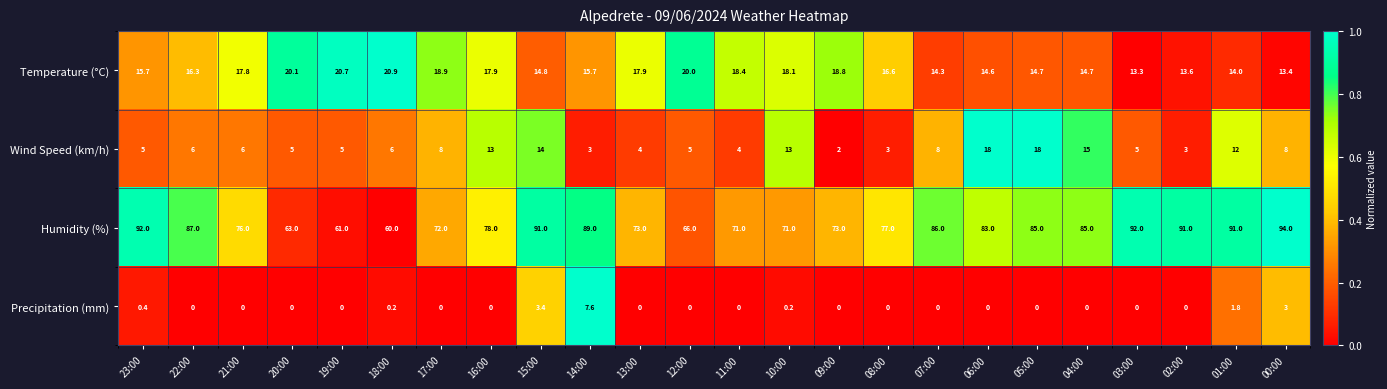

Which label corresponds to the largest value in the chart?

00:00